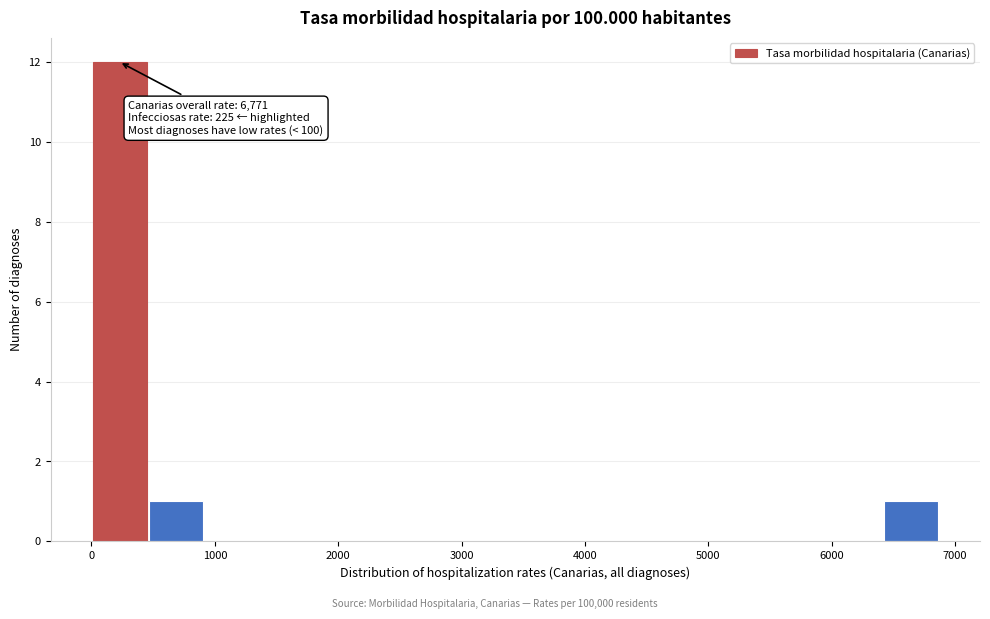

Which range on the x-axis has the tallest bar?

0 to 500